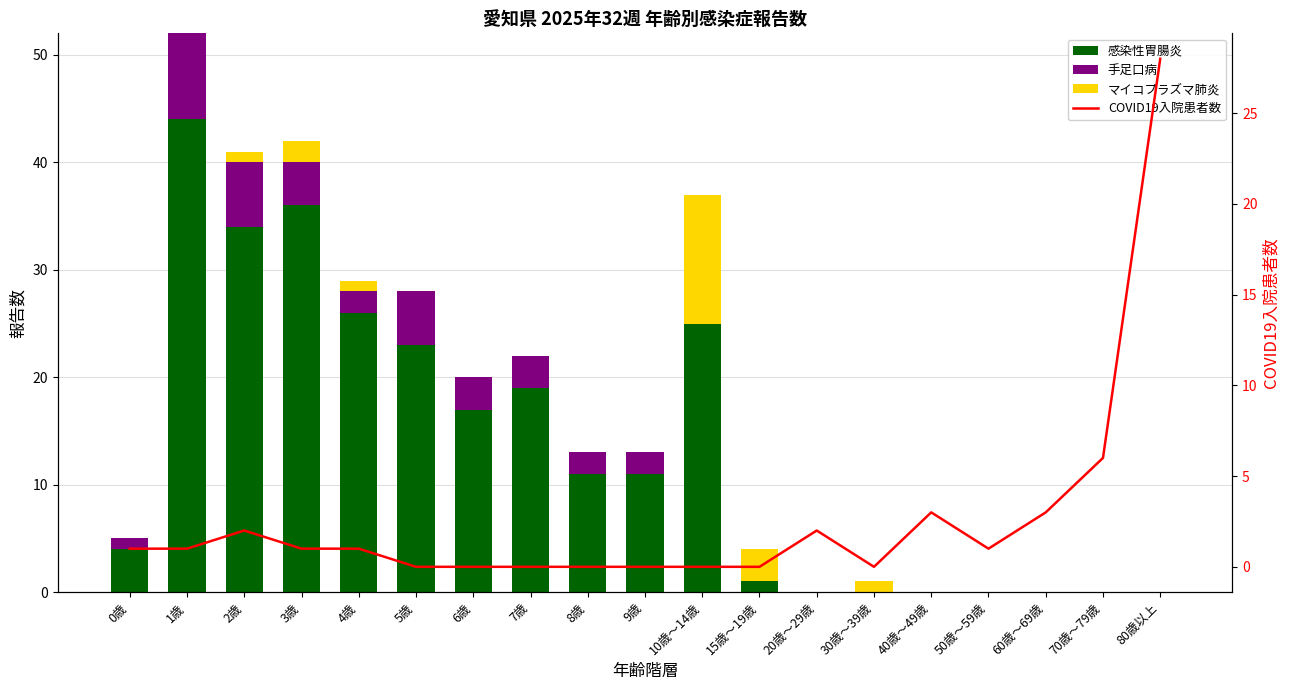

At which category is the sum across all series the highest?

1歳